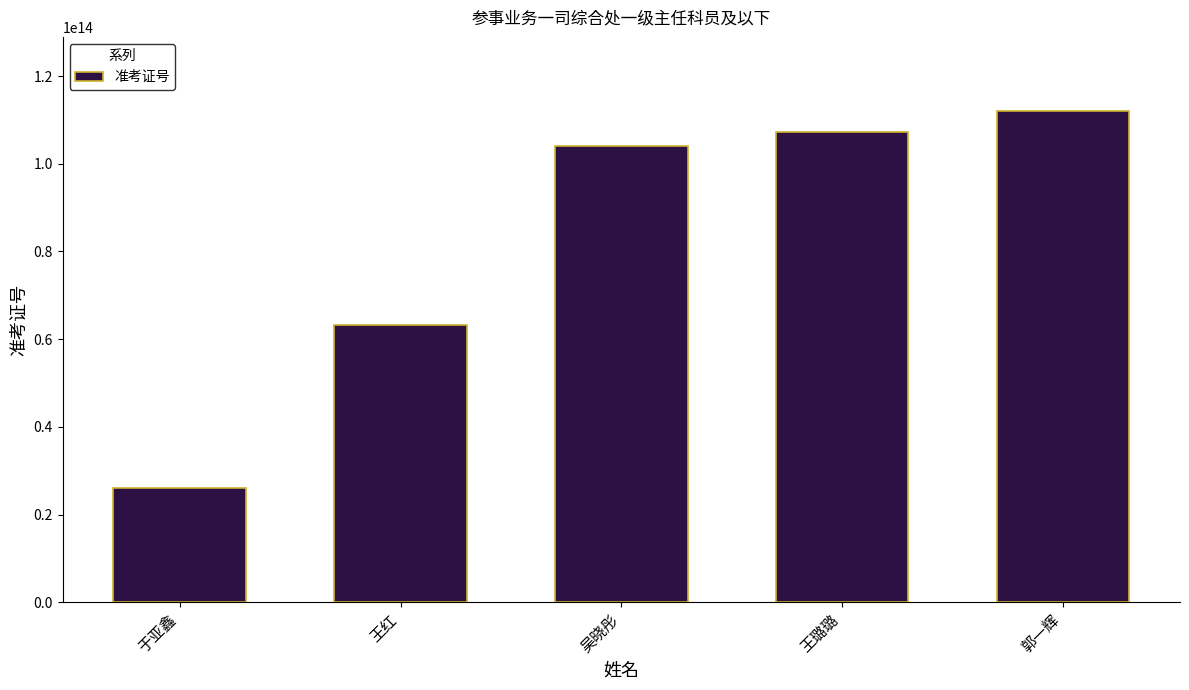

How many bars are there in total?

5